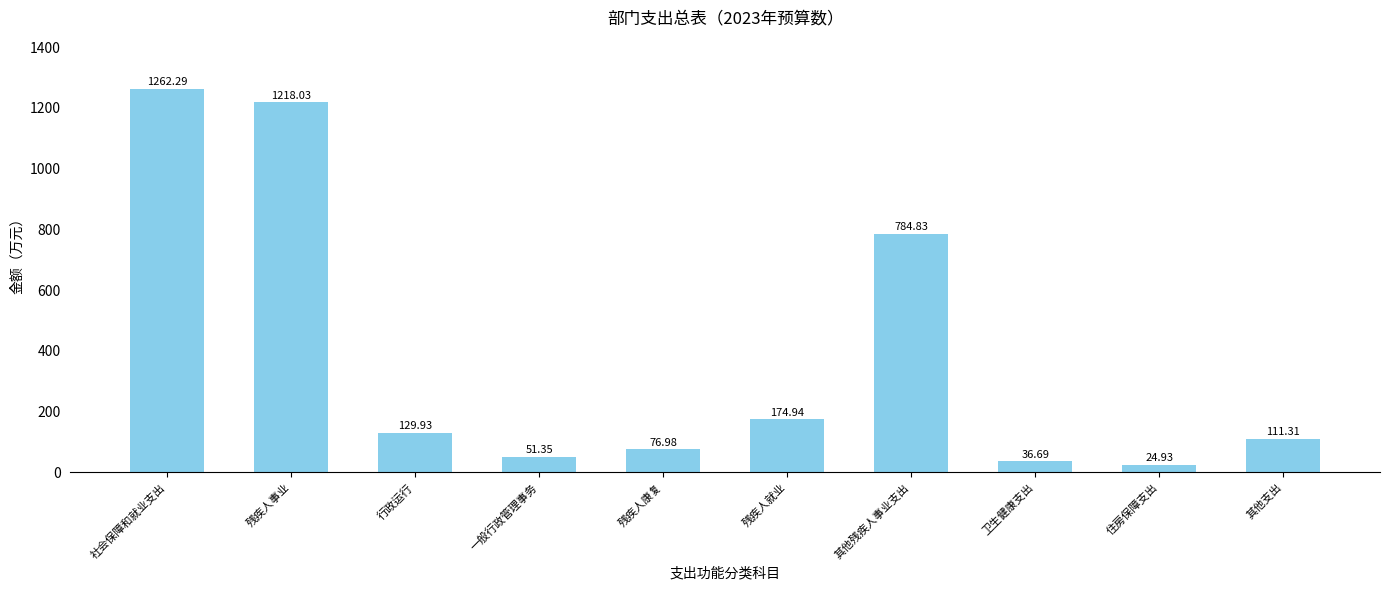

Read the value at 残疾人就业.

174.9